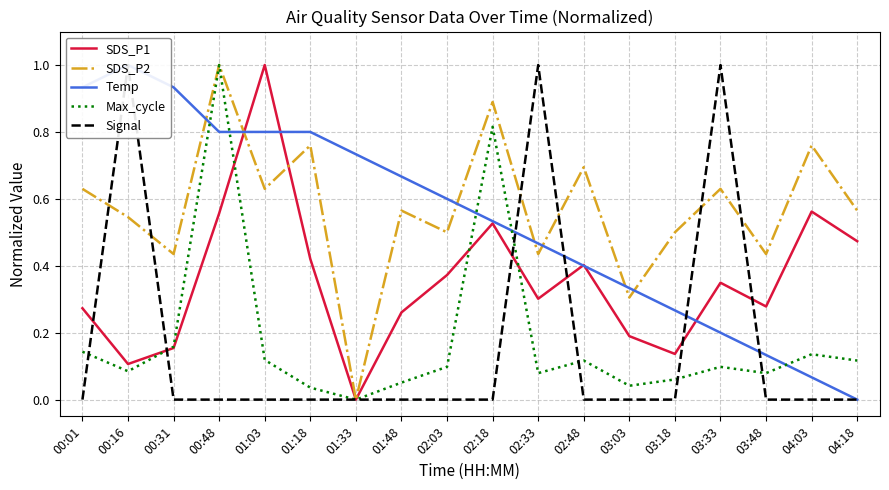

Where is SDS_P2 nearest to the value 0?

01:33